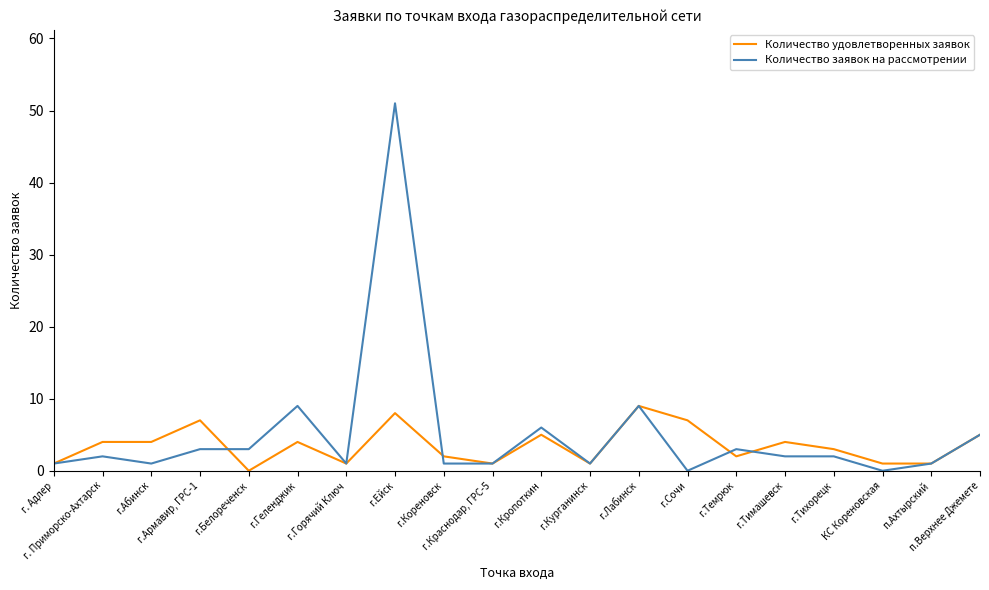

Reading left to right, list all the values displayed in this chart.

Количество удовлетворенных заявок: г. Адлер=1	г. Приморско-Ахтарск=4	г.Абинск=4	г.Армавир, ГРС-1=7	г.Белореченск=0	г.Геленджик=4	г.Горячий Ключ=1	г.Ейск=8	г.Кореновск=2	г.Краснодар, ГРС-5=1	г.Кропоткин=5	г.Курганинск=1	г.Лабинск=9	г.Сочи=7	г.Темрюк=2	г.Тимашевск=4	г.Тихорецк=3	КС Кореновская=1	п.Ахтырский=1	п.Верхнее Джемете=5
Количество заявок на рассмотрении: г. Адлер=1	г. Приморско-Ахтарск=2	г.Абинск=1	г.Армавир, ГРС-1=3	г.Белореченск=3	г.Геленджик=9	г.Горячий Ключ=1	г.Ейск=51	г.Кореновск=1	г.Краснодар, ГРС-5=1	г.Кропоткин=6	г.Курганинск=1	г.Лабинск=9	г.Сочи=0	г.Темрюк=3	г.Тимашевск=2	г.Тихорецк=2	КС Кореновская=0	п.Ахтырский=1	п.Верхнее Джемете=5